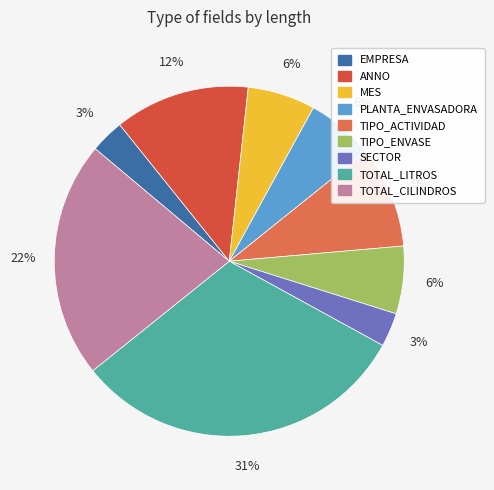

How many segments does this pie chart have?

9